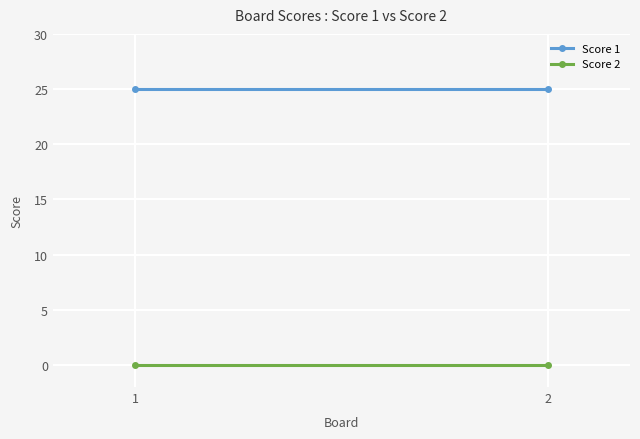

Is the value of Score 1 at 1 greater than the value of Score 2 at 1?

Yes